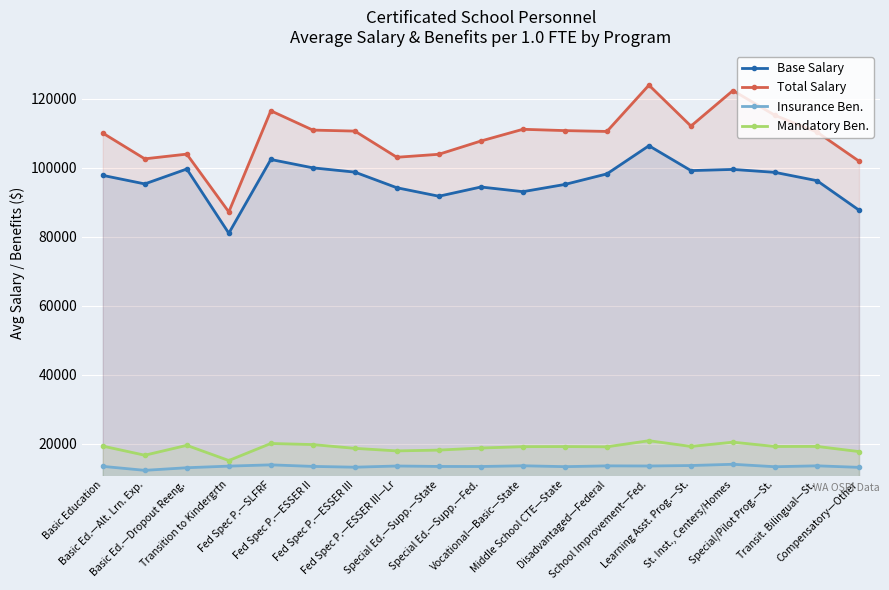

What is the value of the Base Salary point at the 10th from the left?

94418